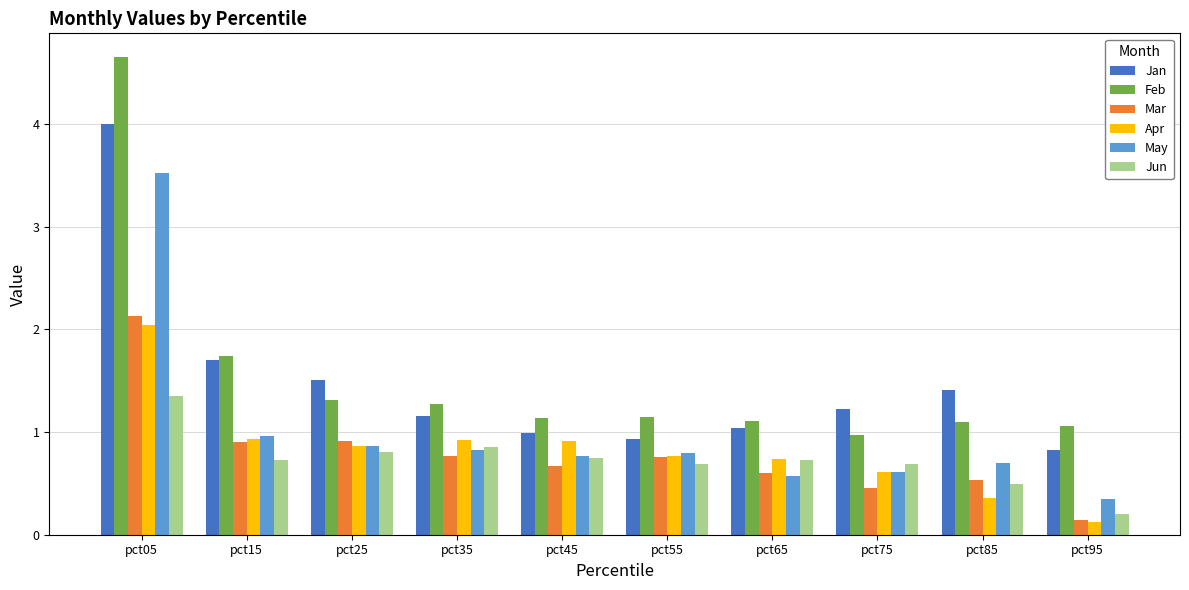

True or false: Apr has a value of 0.4 at pct25.

False